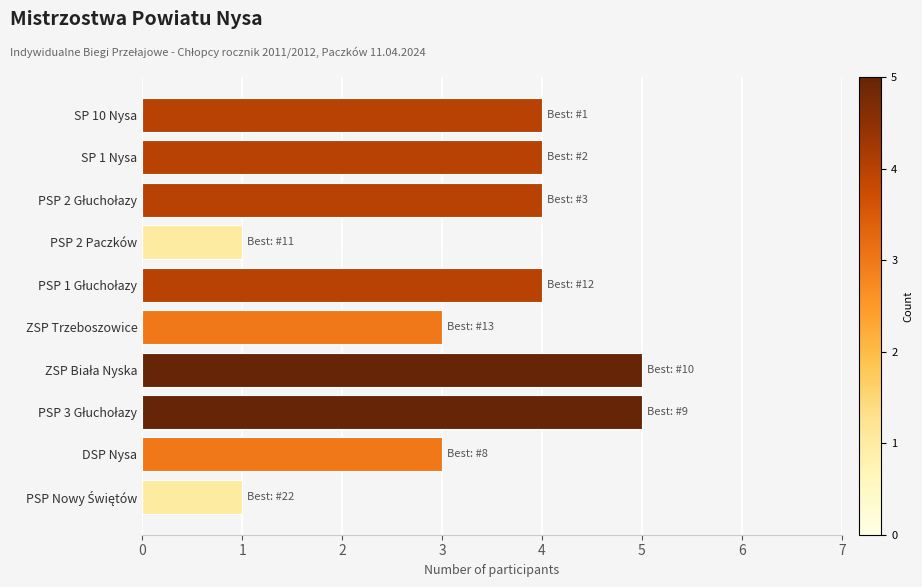

True or false: the data shows 4 at SP 10 Nysa.

True